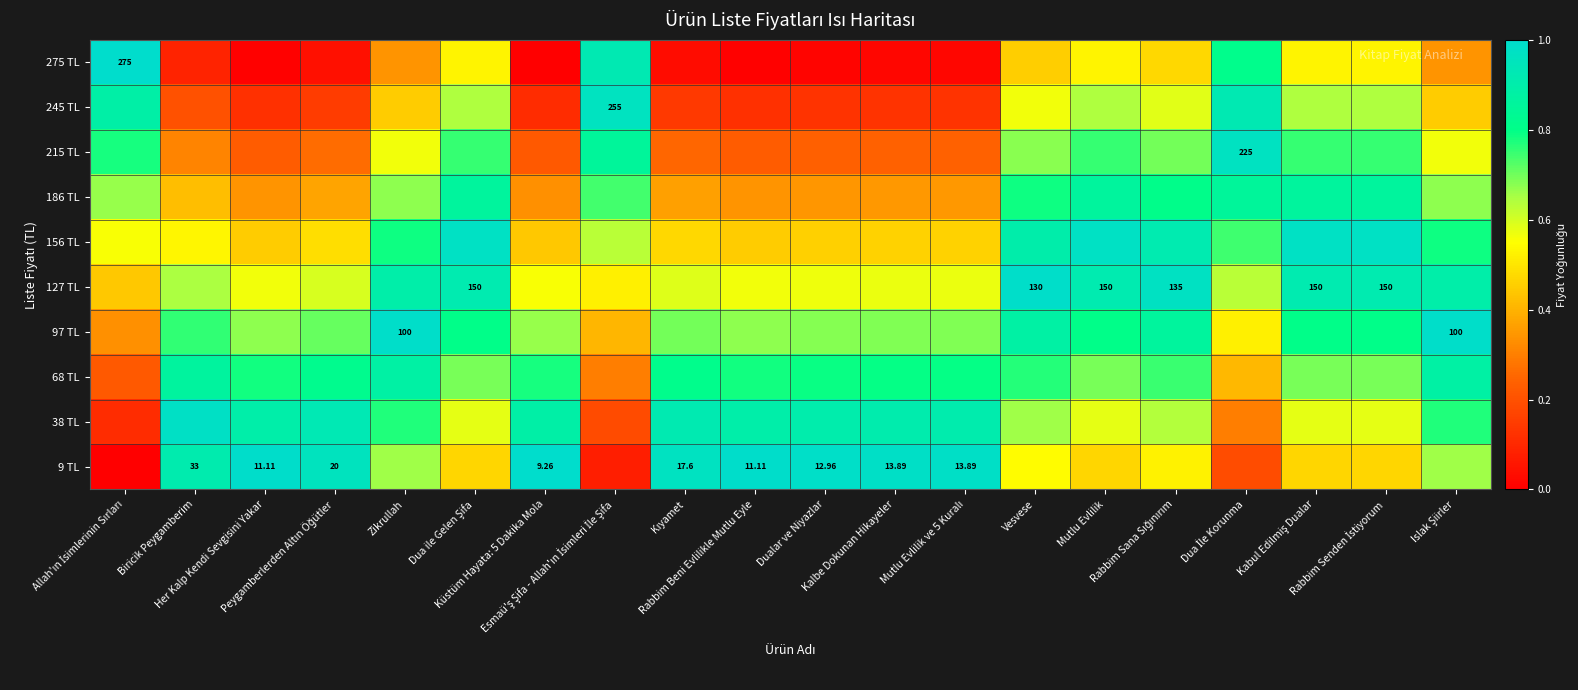

Rank the series at Vesvese from highest to lowest value.

127 TL, 156 TL, 97 TL, 186 TL, 68 TL, 215 TL, 38 TL, 245 TL, 9 TL, 275 TL